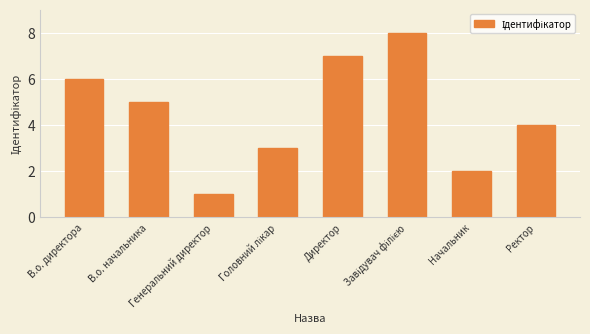

What is the maximum value shown in the chart?

8